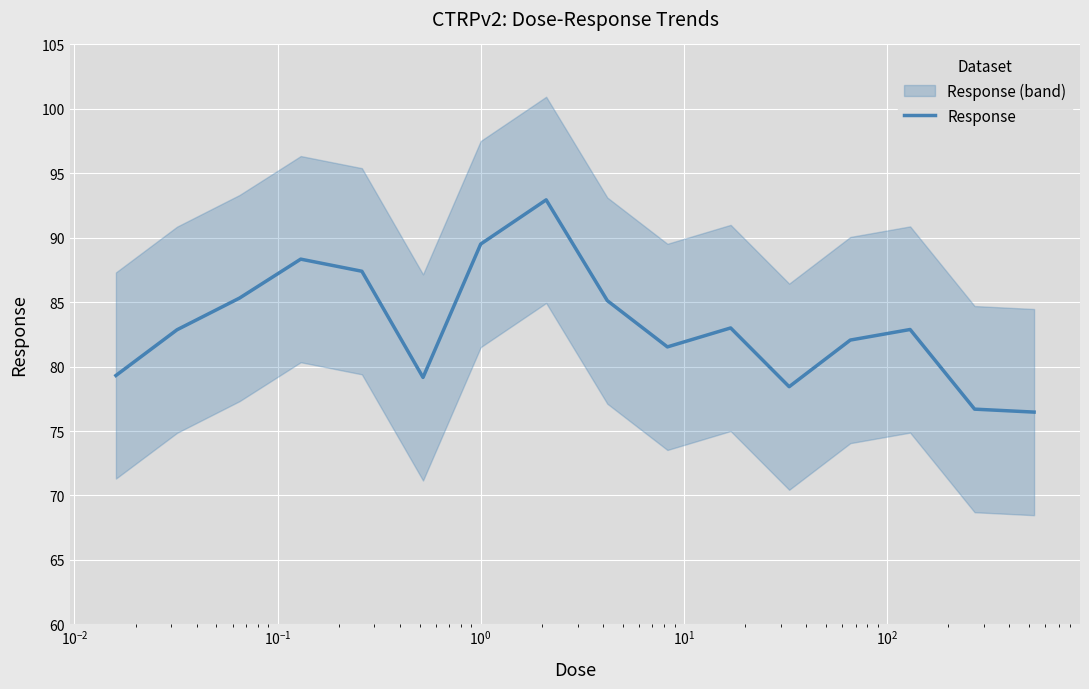

Reading left to right, transcribe all the data shown in this chart.

79.3	82.9	85.3	88.3	87.4	79.2	89.5	92.9	85.1	81.5	83.0	78.4	82.1	82.9	76.7	76.5